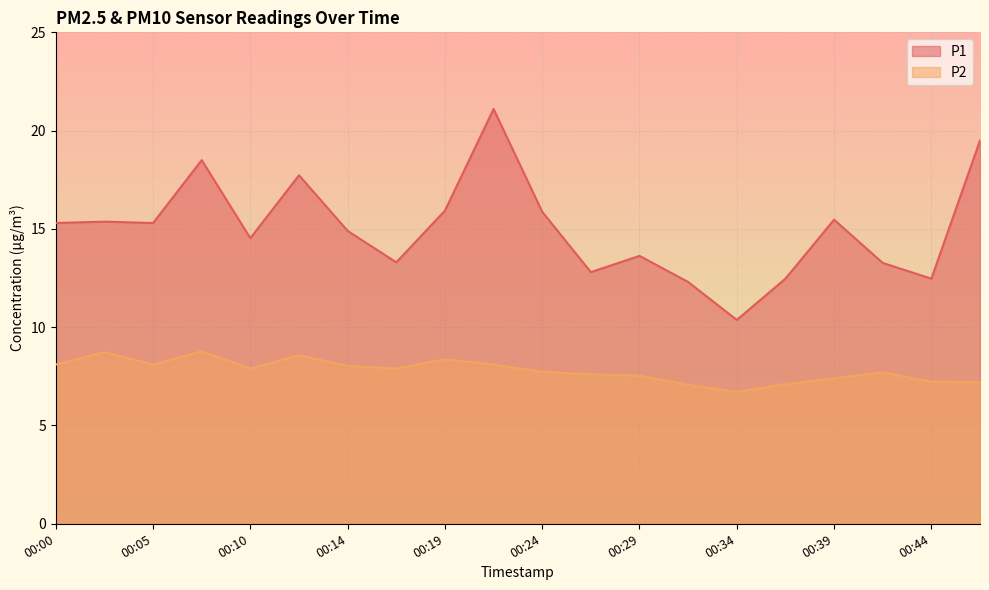

List the series in order of their overall mean, lowest first.

P2, P1